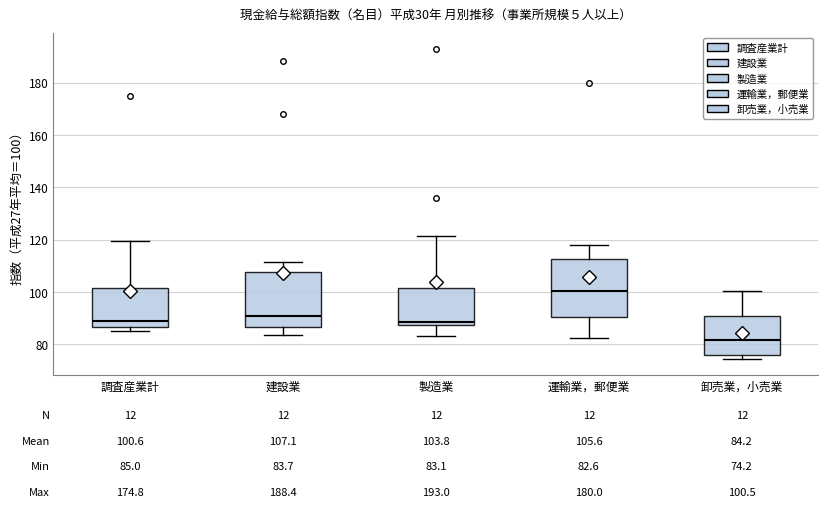

Which box's median line is the lowest?

卸売業，小売業